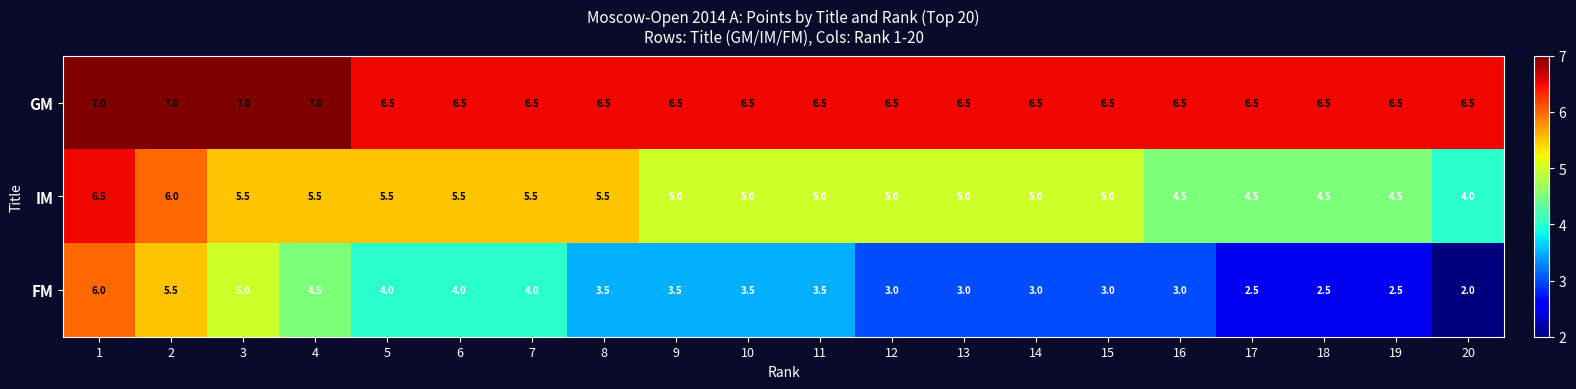

What is the smallest value displayed?

2.0